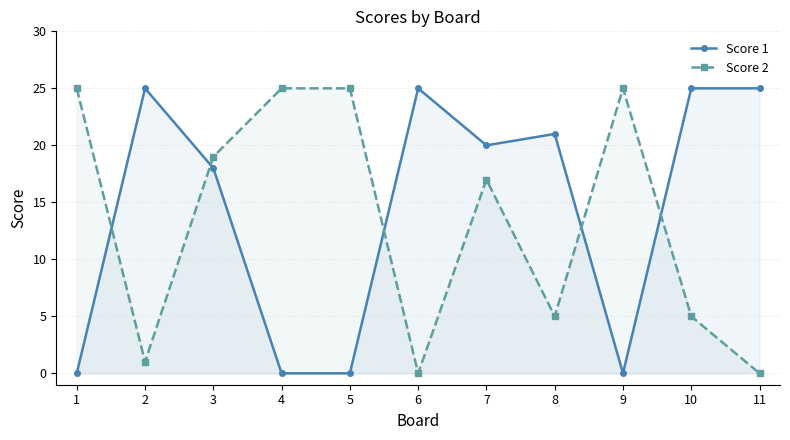

Is it true that Score 2 equals 26 at 7?

False